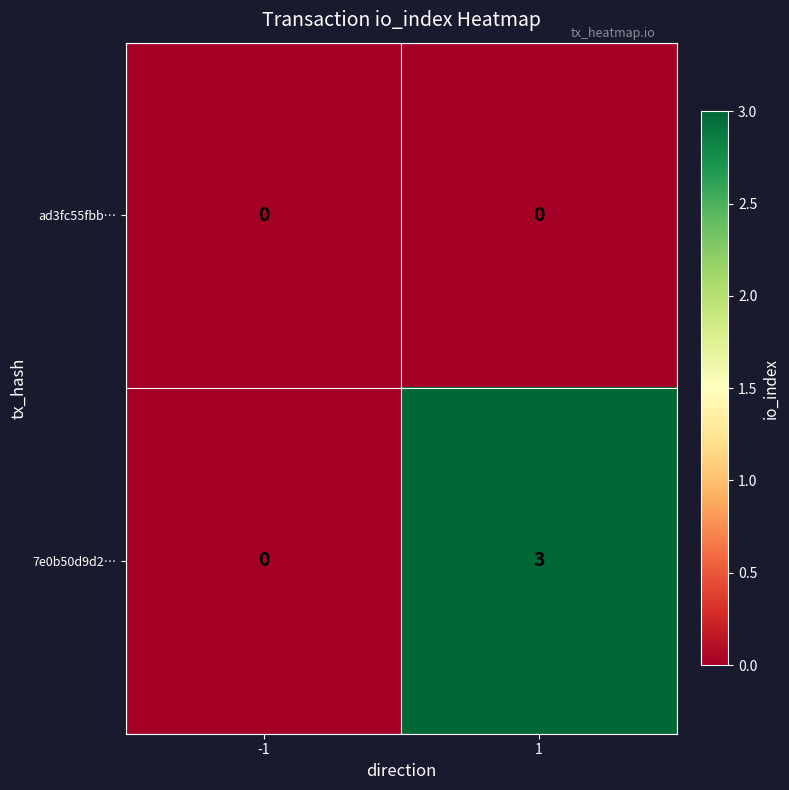

What is the difference between the maximum and minimum values in the 7e0b50d9d2… series?

3